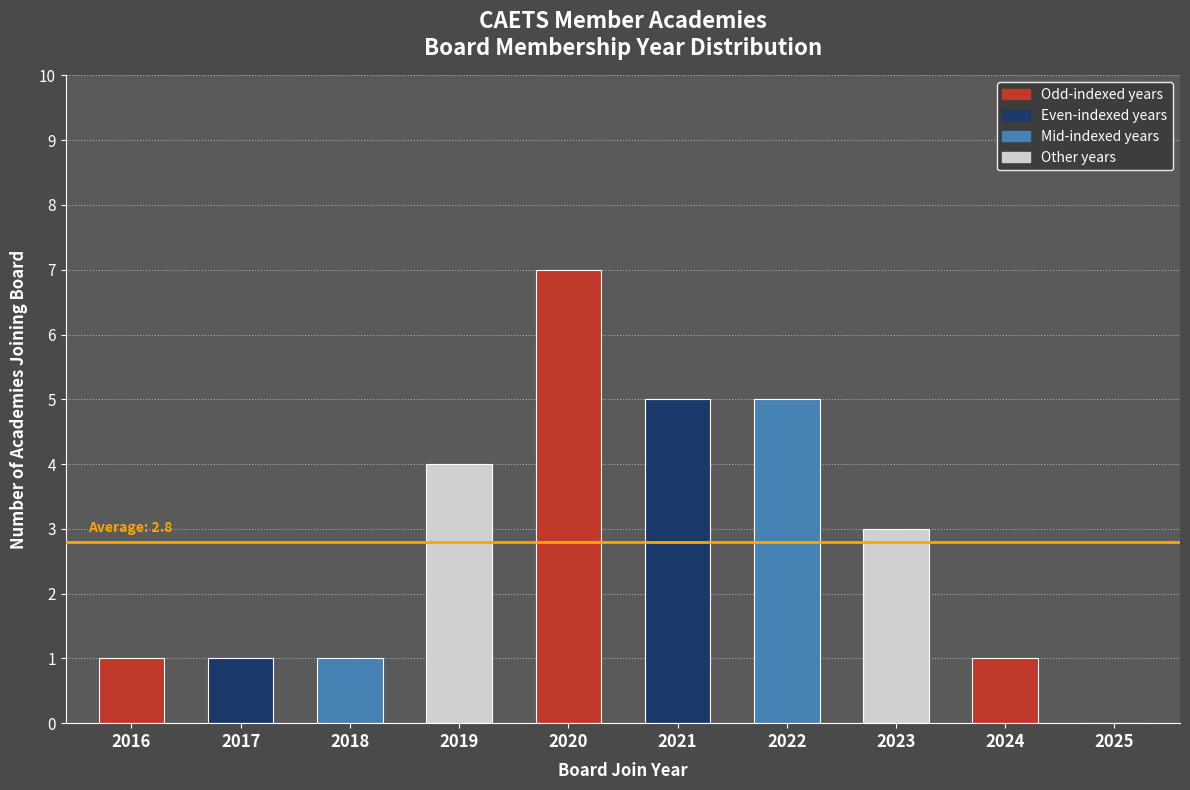

What is the sum of all values?

28